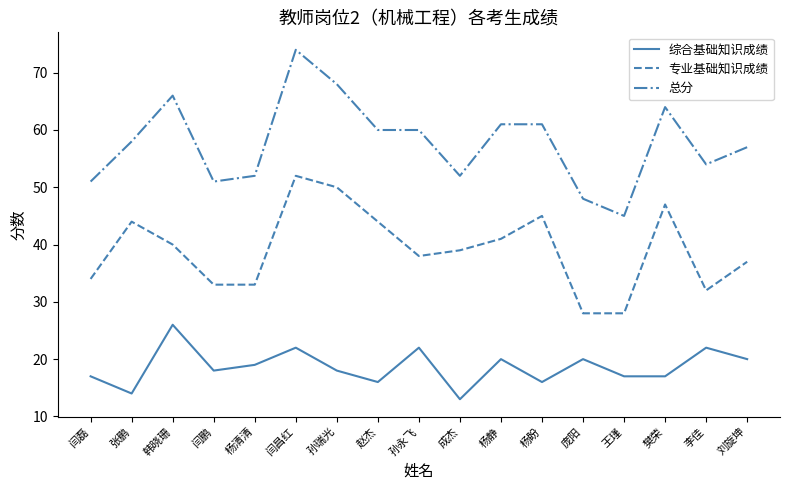

True or false: 综合基础知识成绩 and 总分 cross at least once.

False